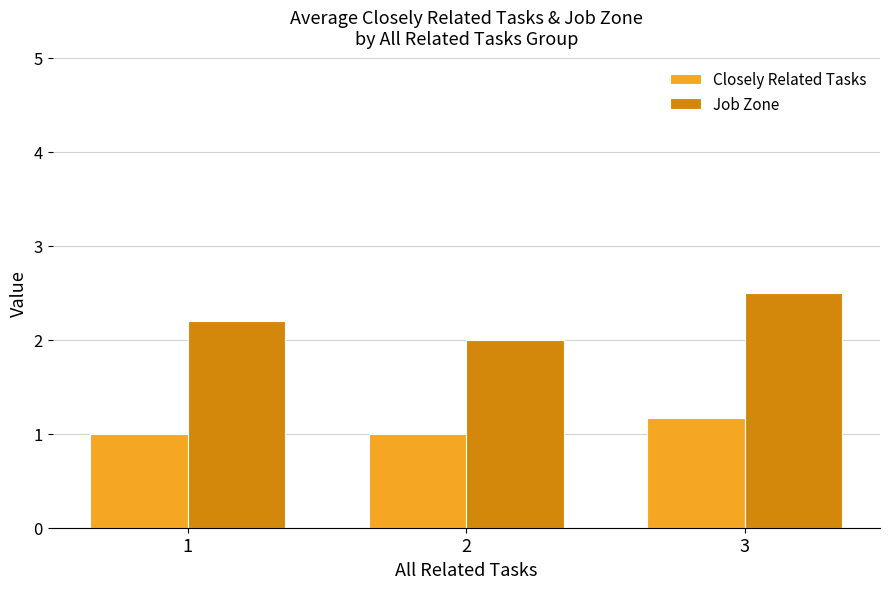

Rank the series by their average value, from highest to lowest.

Job Zone, Closely Related Tasks